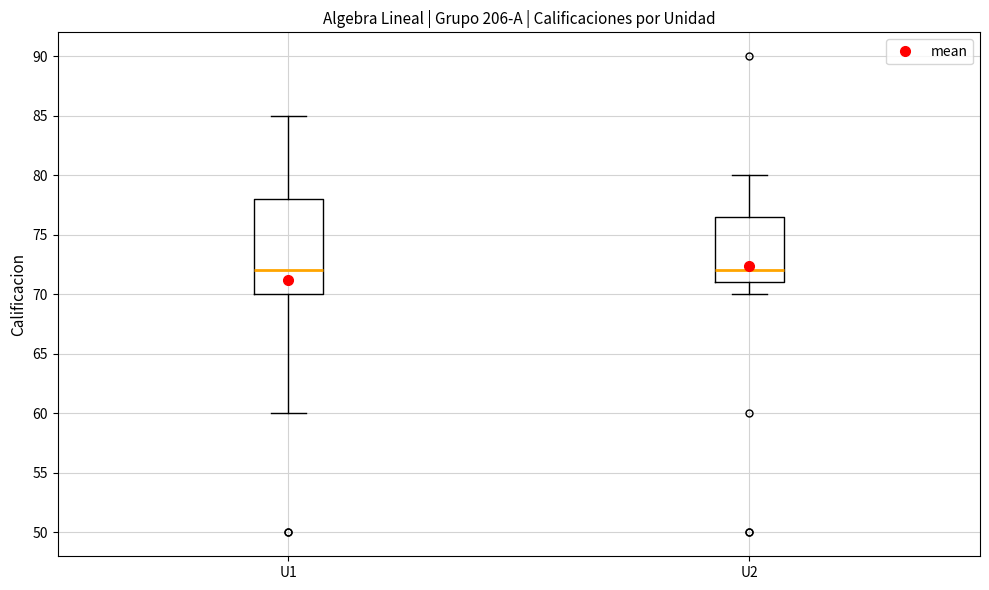

Comparing the boxes themselves (not the whiskers), which one is the tallest?

U1